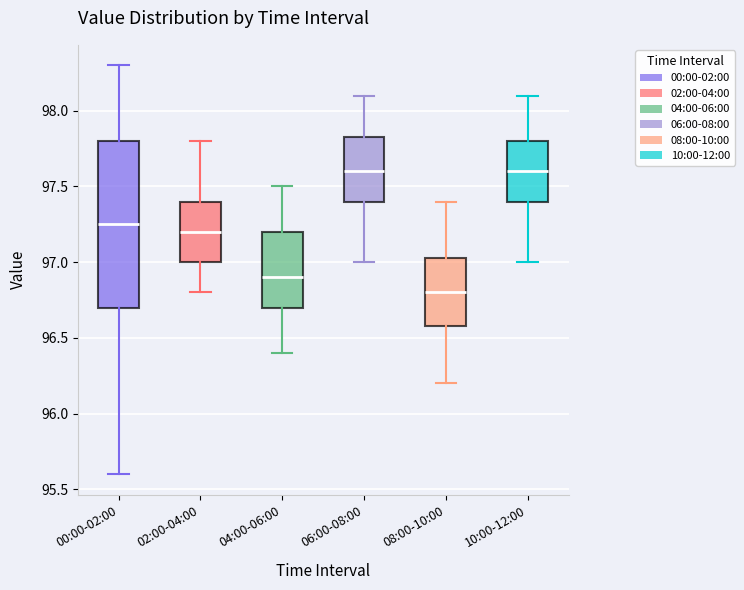

Comparing the boxes themselves (not the whiskers), which one is the tallest?

00:00-02:00